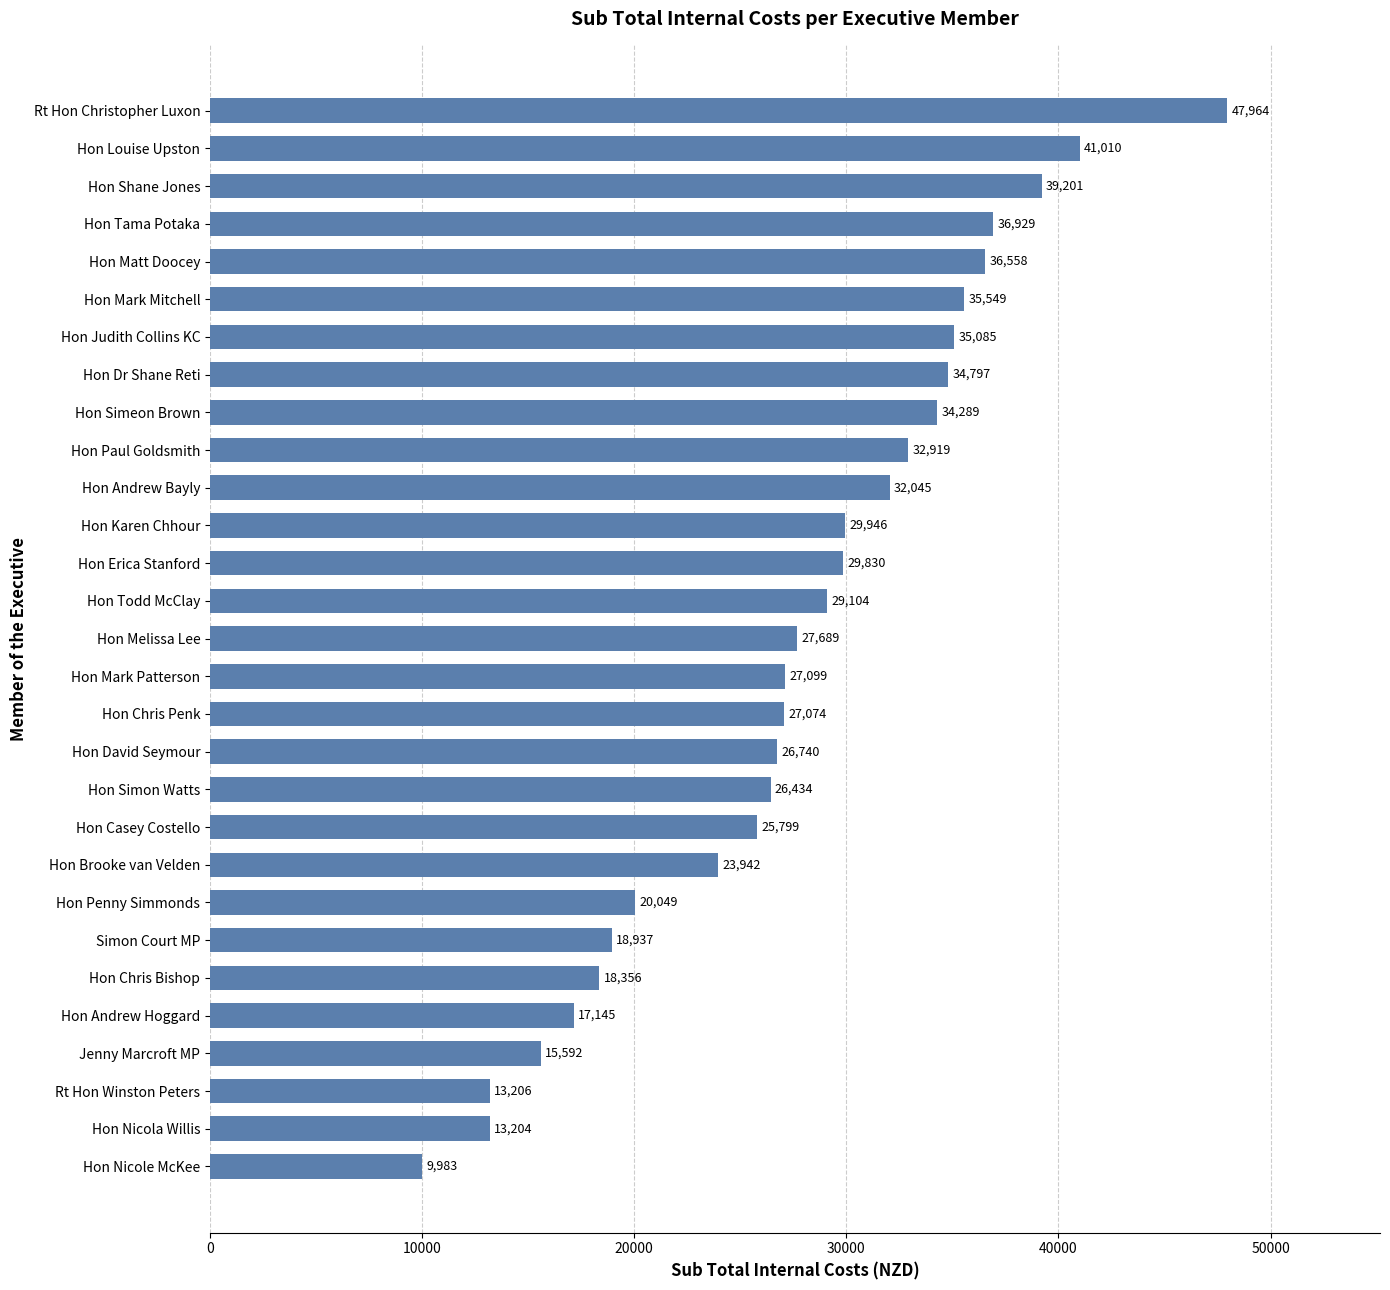

What is the ratio of the value at Hon Casey Costello to the value at Rt Hon Winston Peters?

2.0